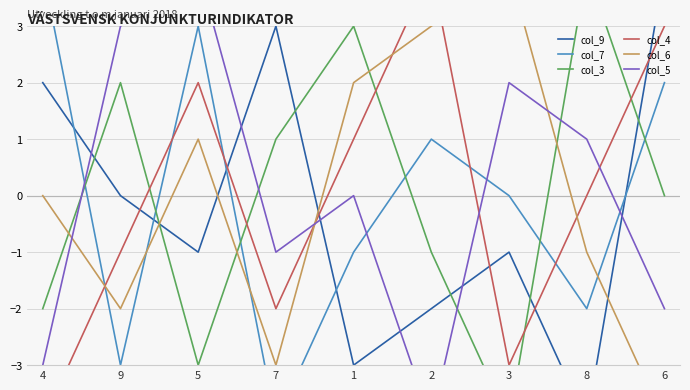

How many interior local peaks does the col_6 series have?

2